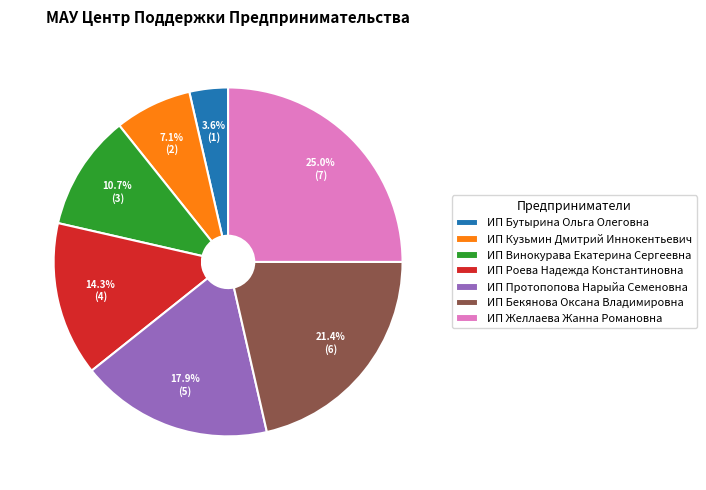

What is the smallest slice in the pie chart?

ИП Бутырина Ольга Олеговна